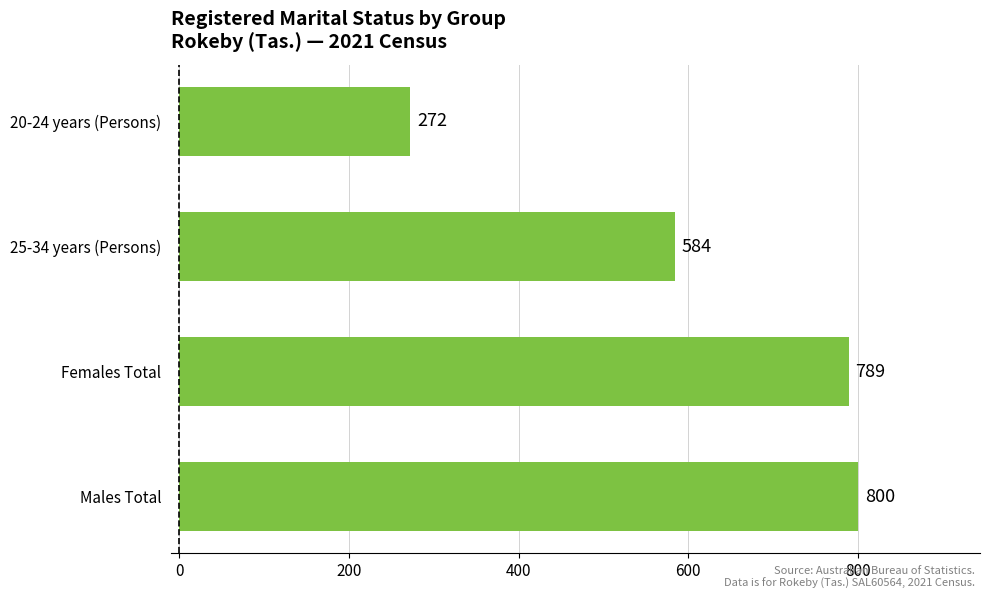

The chart shows a value of 1240 at Females Total. True or false?

False